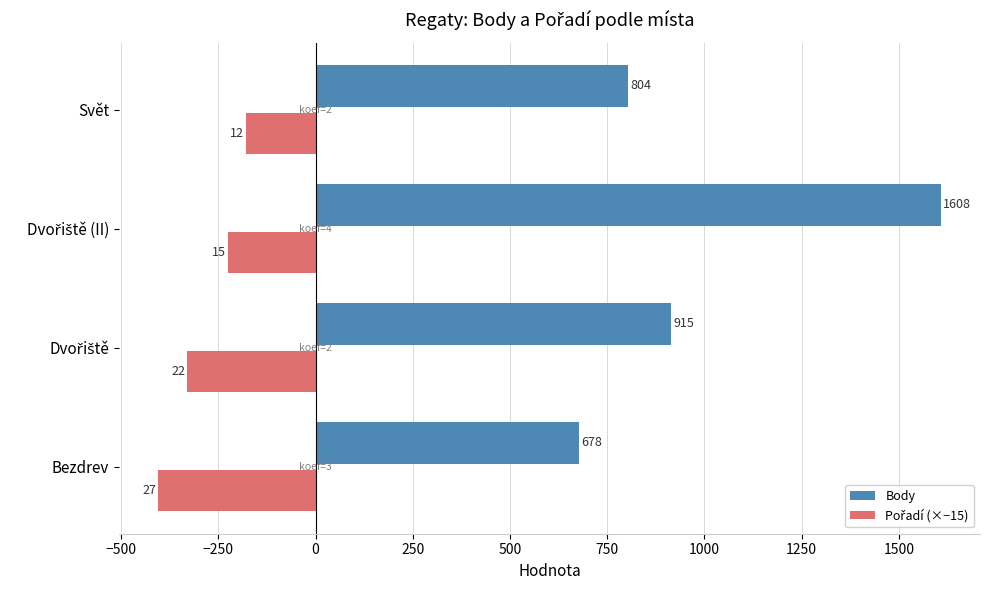

Which category has the lowest value across all series?

Bezdrev